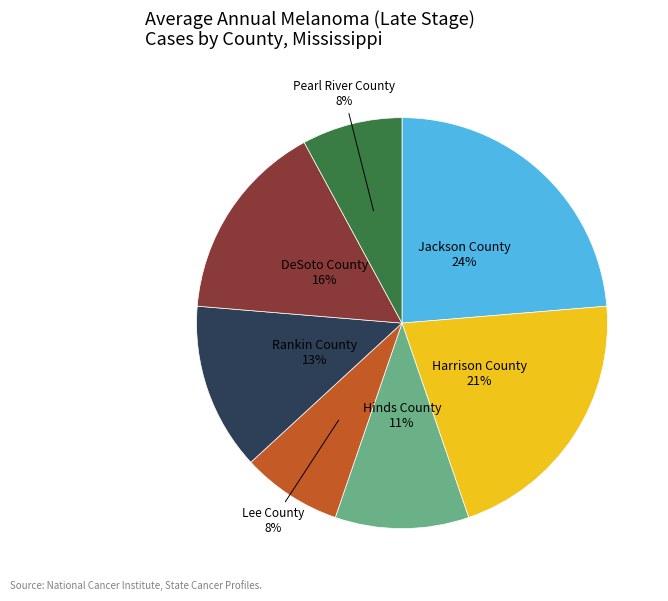

What percentage is the Hinds County slice, to the nearest percent?

11%